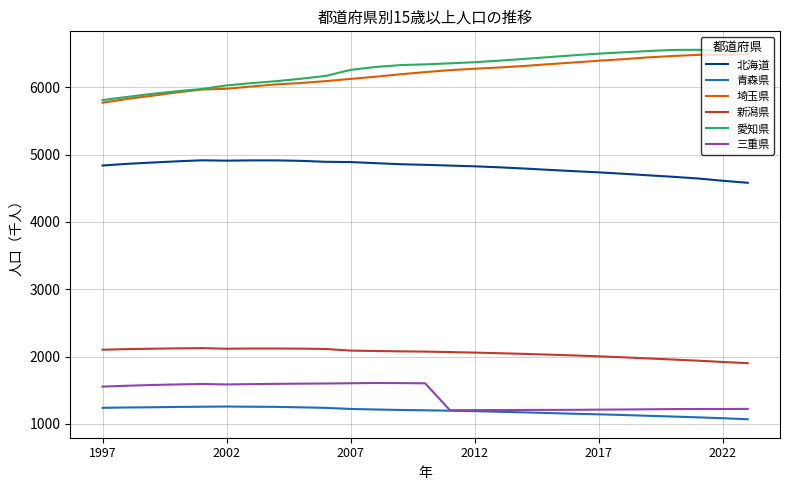

What is the difference between the maximum and second lowest values in the 愛知県 series?

700